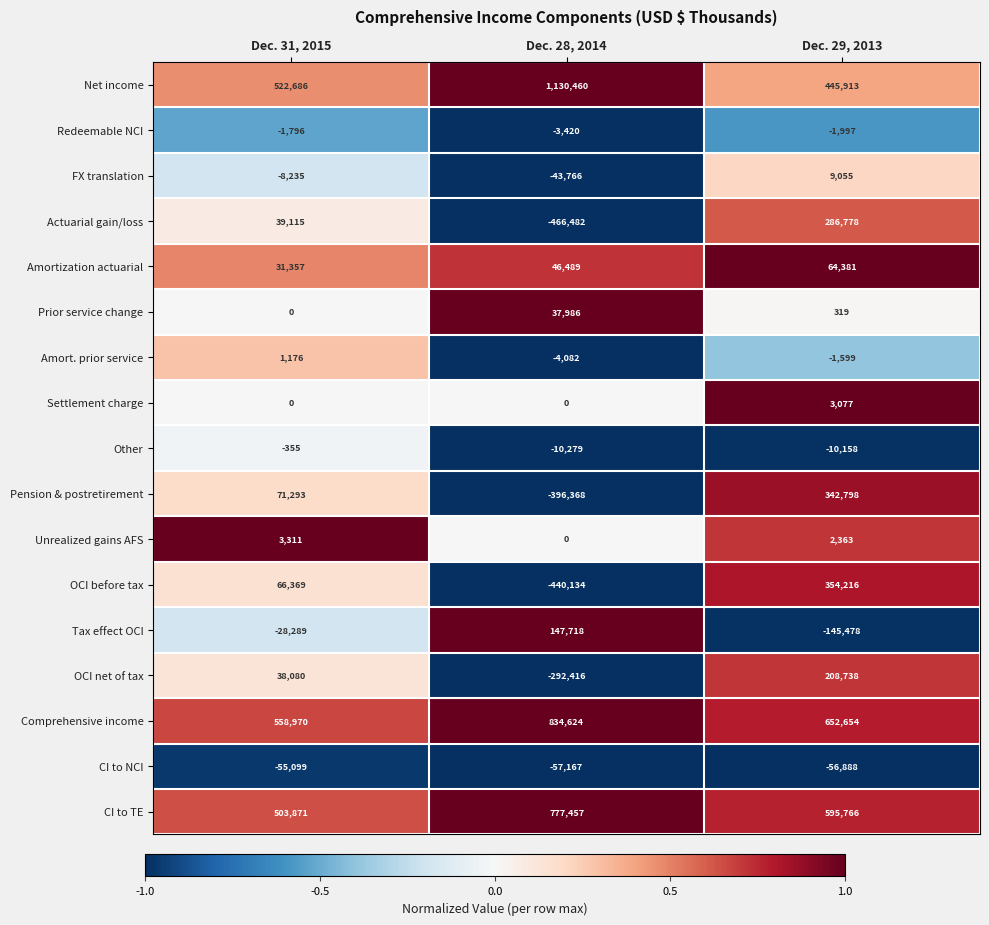

What is the average value of the CI to TE series?

625698